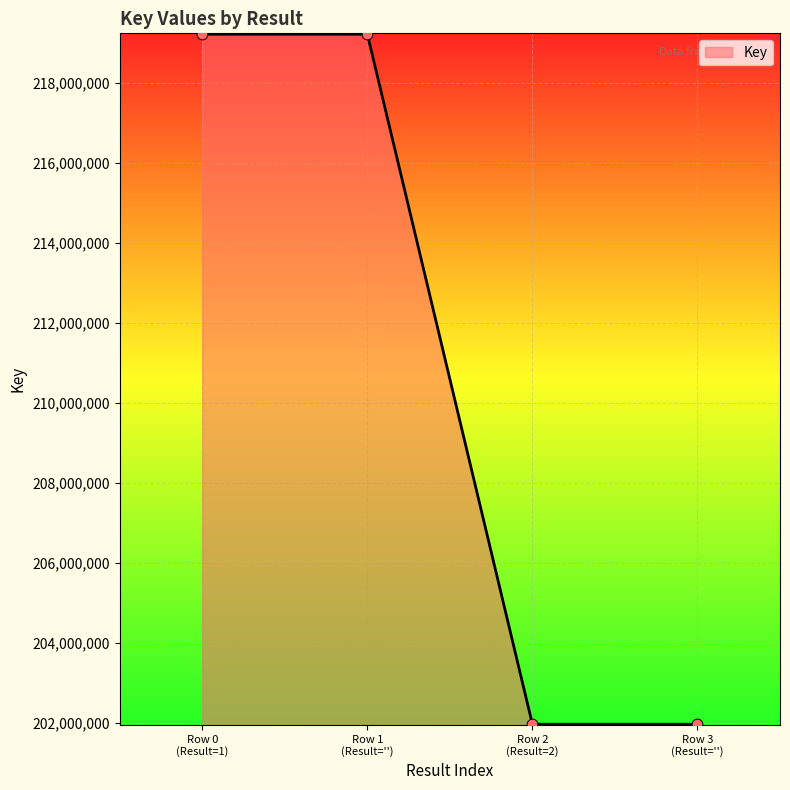

What is the smallest value displayed?

201961775